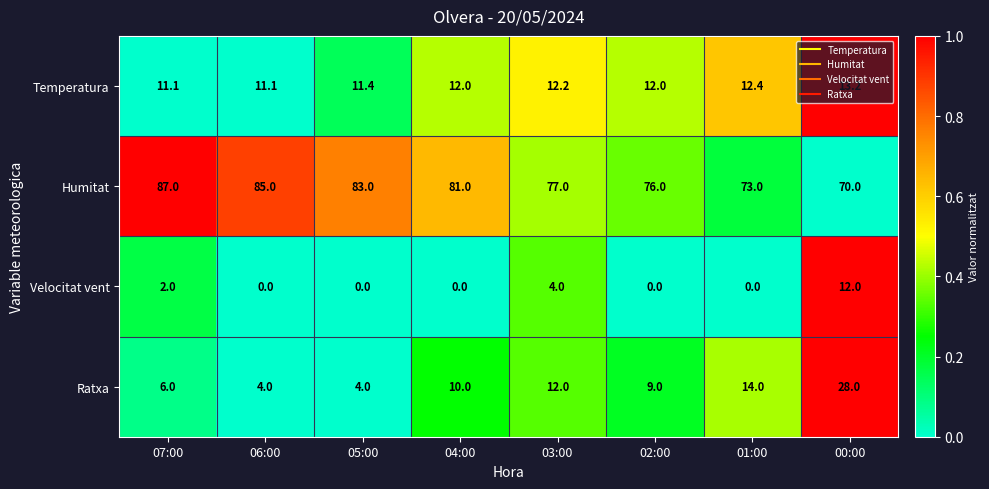

The Temperatura series shows 20.6 at 03:00. True or false?

False